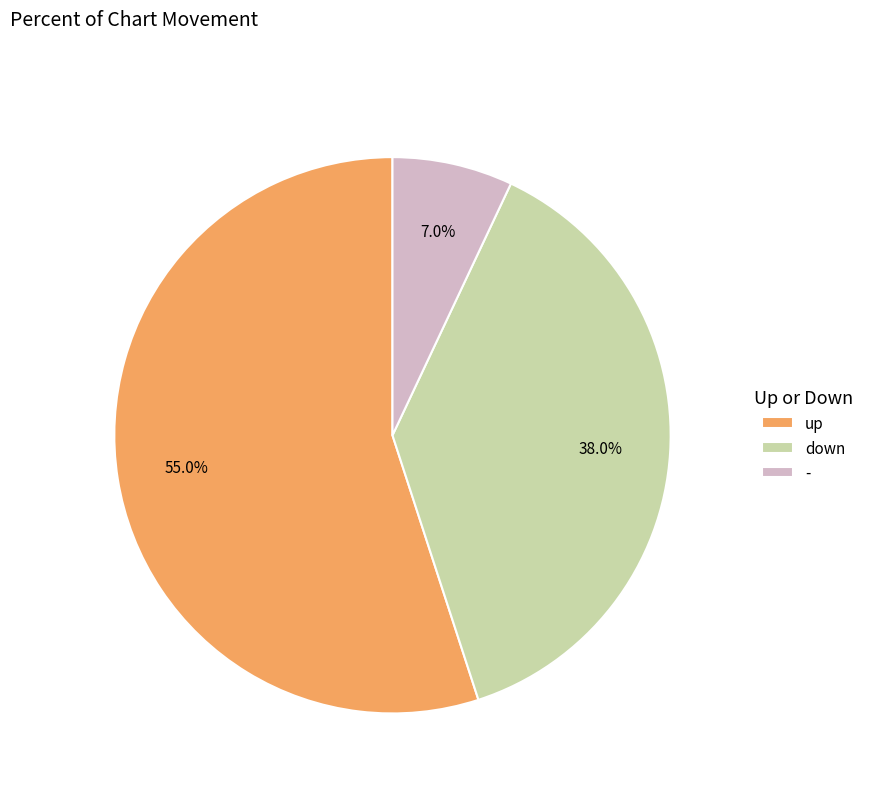

Rank the categories by value from lowest to highest.

-, down, up